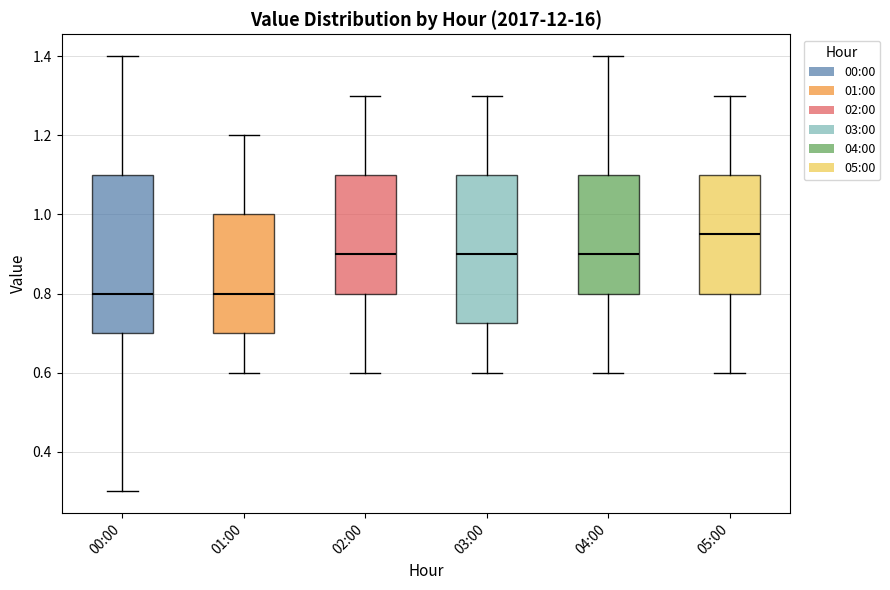

Reading left to right, read every box against the y-axis: the position of its median line, the range the box covers, and the ends of its whiskers. The values are not printed on the chart, so give them approximately, as read against the axis.

00:00: median 0.80, box 0.70 to 1.10, whiskers 0.30 to 1.40
01:00: median 0.80, box 0.70 to 1.00, whiskers 0.60 to 1.20
02:00: median 0.90, box 0.80 to 1.10, whiskers 0.60 to 1.30
03:00: median 0.90, box 0.72 to 1.10, whiskers 0.60 to 1.30
04:00: median 0.90, box 0.80 to 1.10, whiskers 0.60 to 1.40
05:00: median 0.96, box 0.80 to 1.10, whiskers 0.60 to 1.30